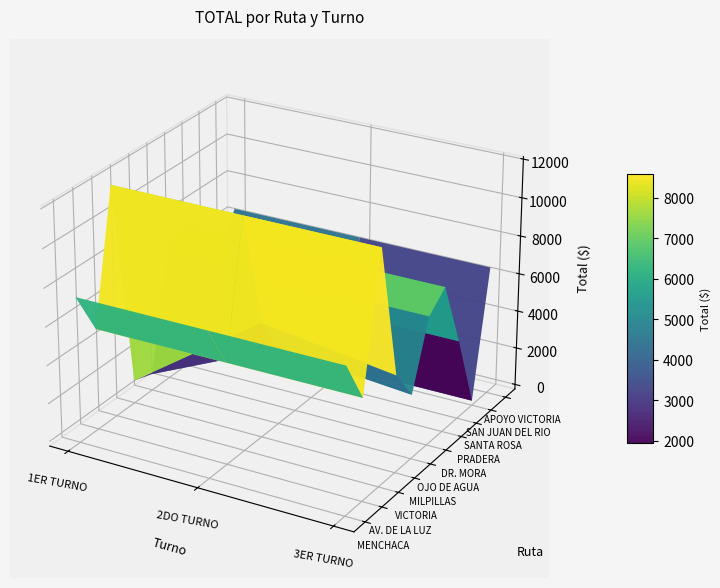

Which series has the largest total across all categories?

VICTORIA